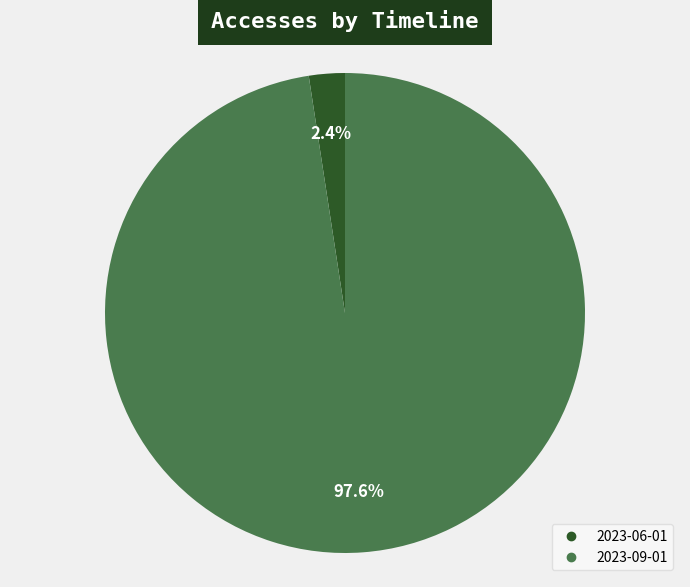

Is there a majority slice in this chart?

Yes